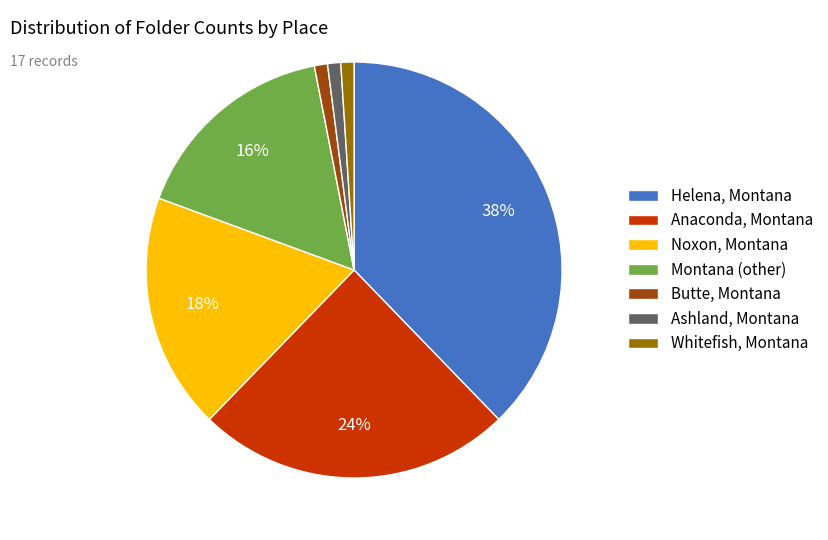

How many slices are in this pie chart?

7